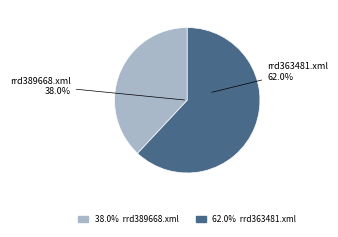

To the nearest percent, what is the difference between the largest and smallest slice percentages?

24%